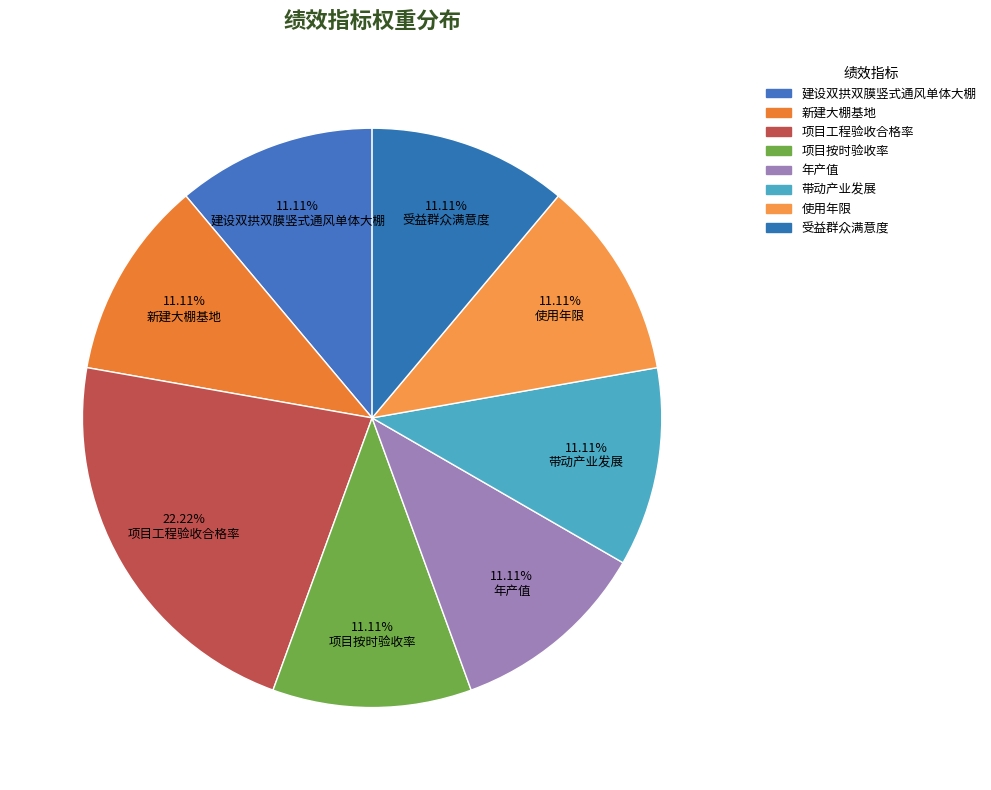

Which slice is the smallest?

建设双拱双膜竖式通风单体大棚